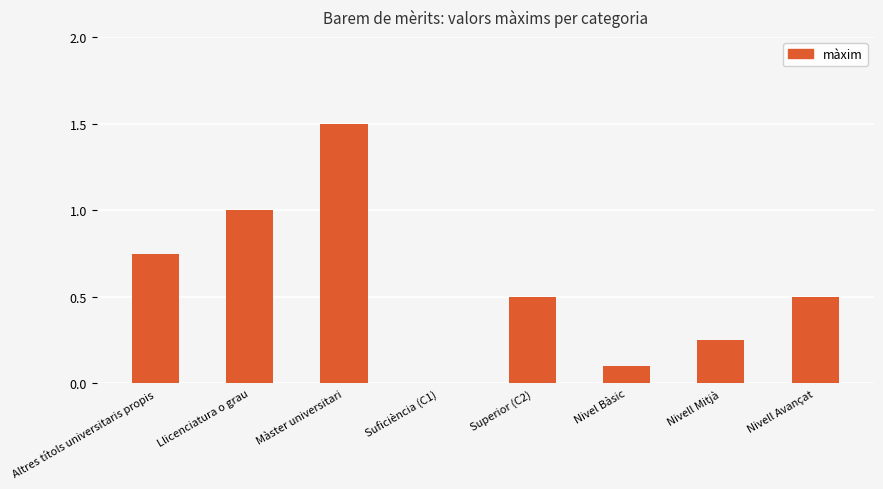

Are the bars horizontal?

No